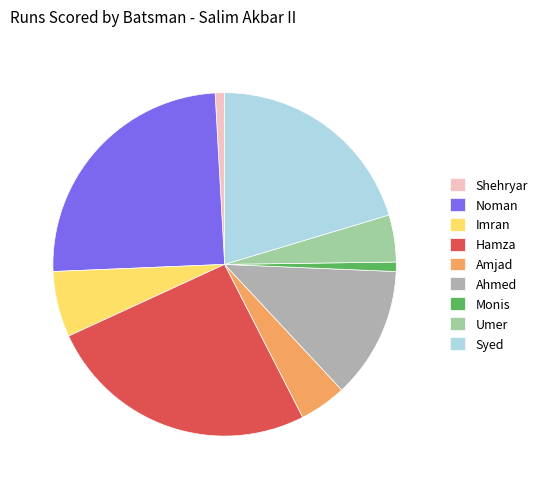

How many slices are in this pie chart?

9